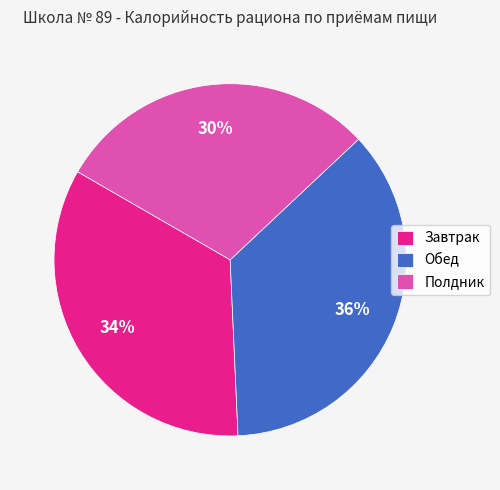

Rank the categories by value from lowest to highest.

Полдник, Завтрак, Обед